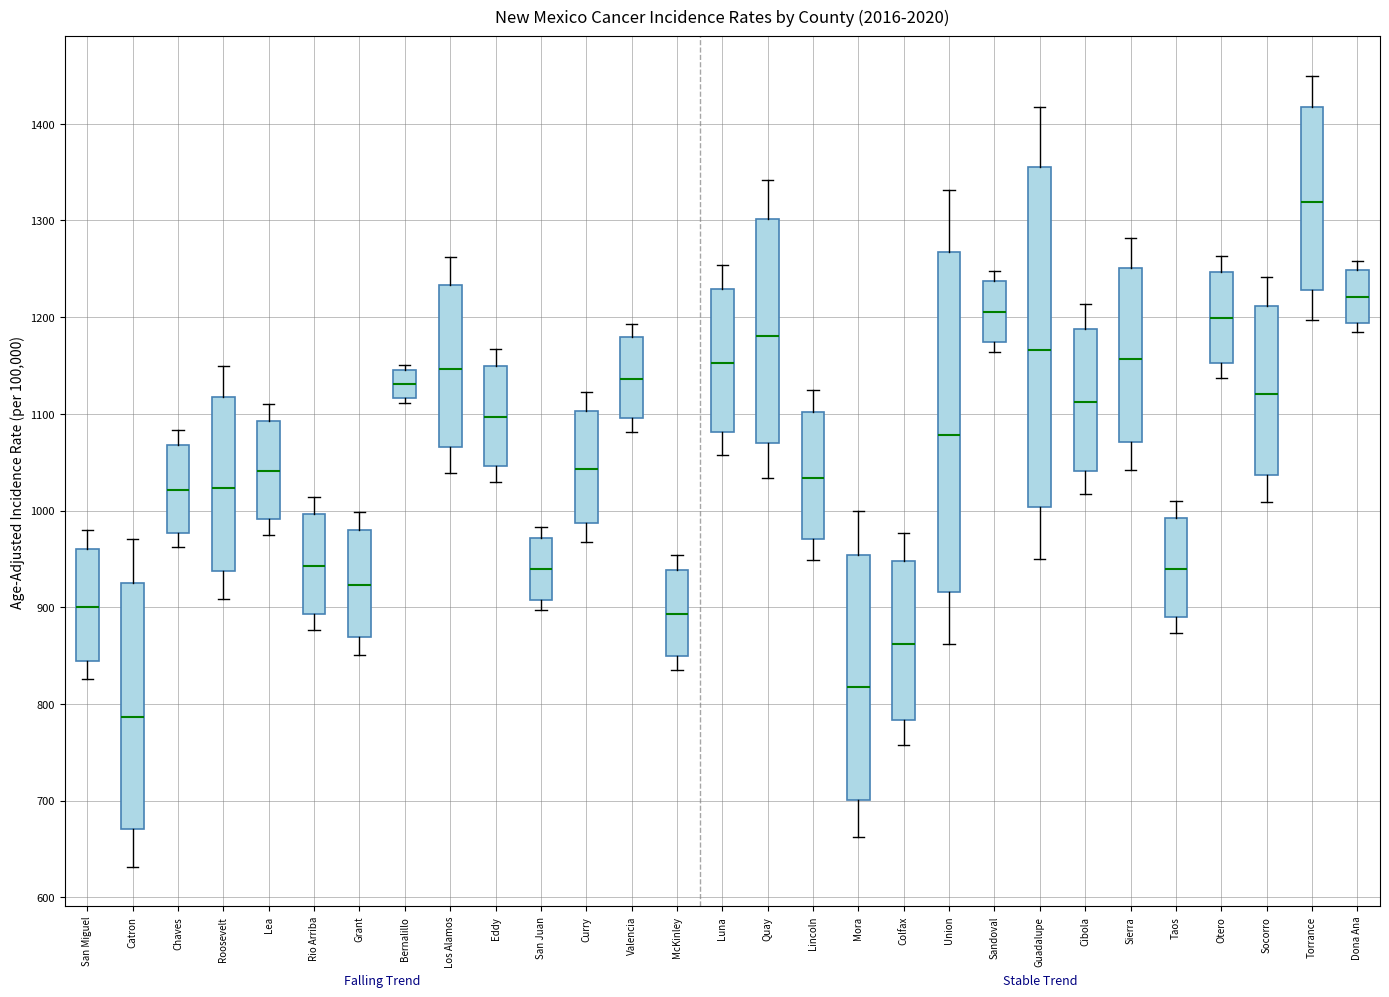

Which box's median line is the highest?

Torrance